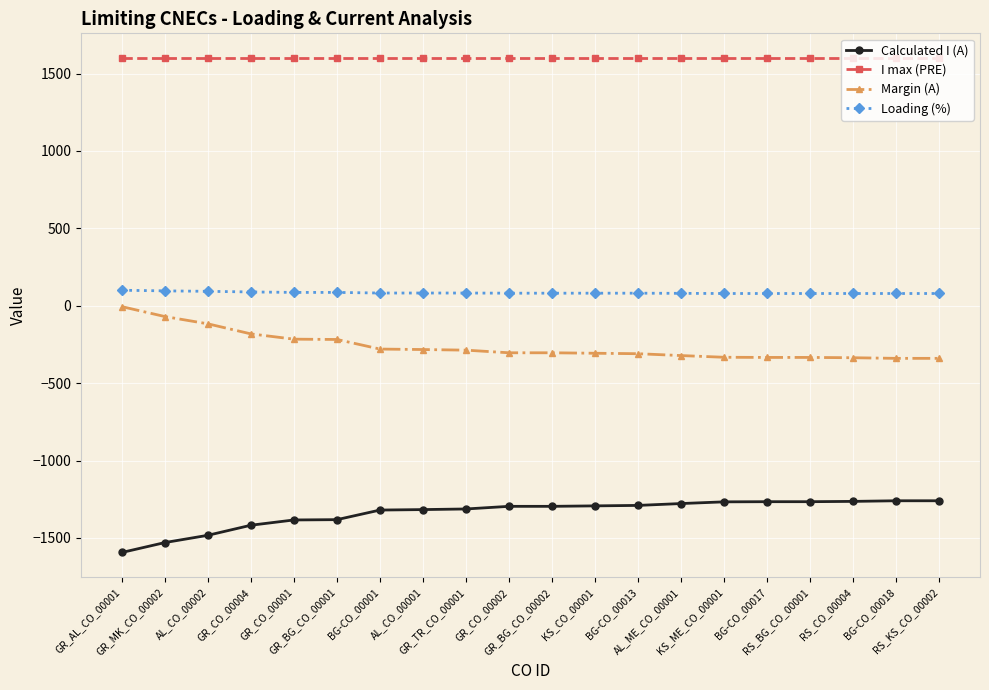

What is the sum of all I max (PRE) values?

32000